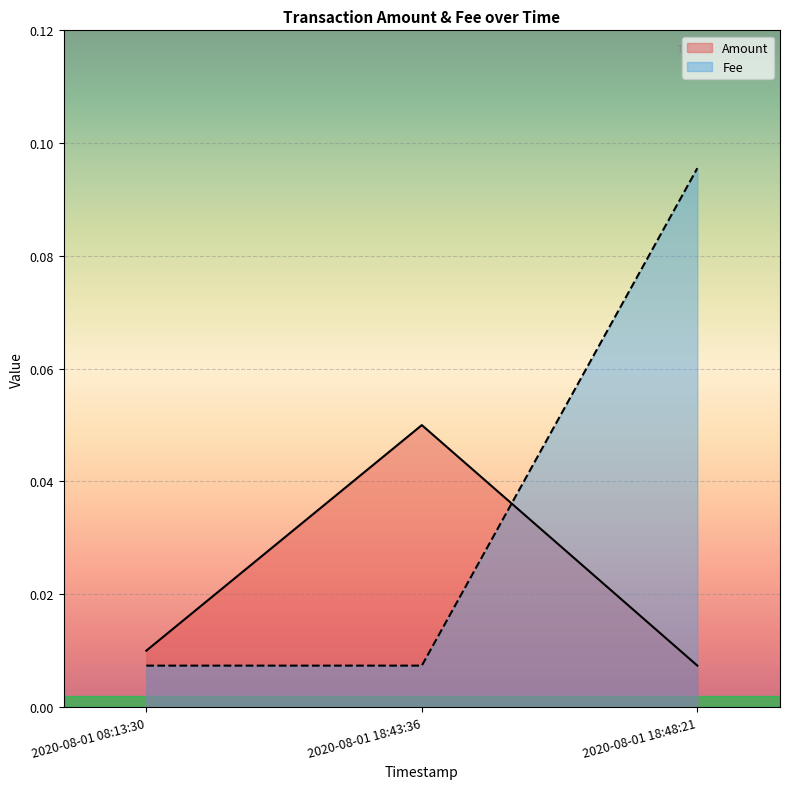

At which label does Fee reach its minimum?

2020-08-01 08:13:30